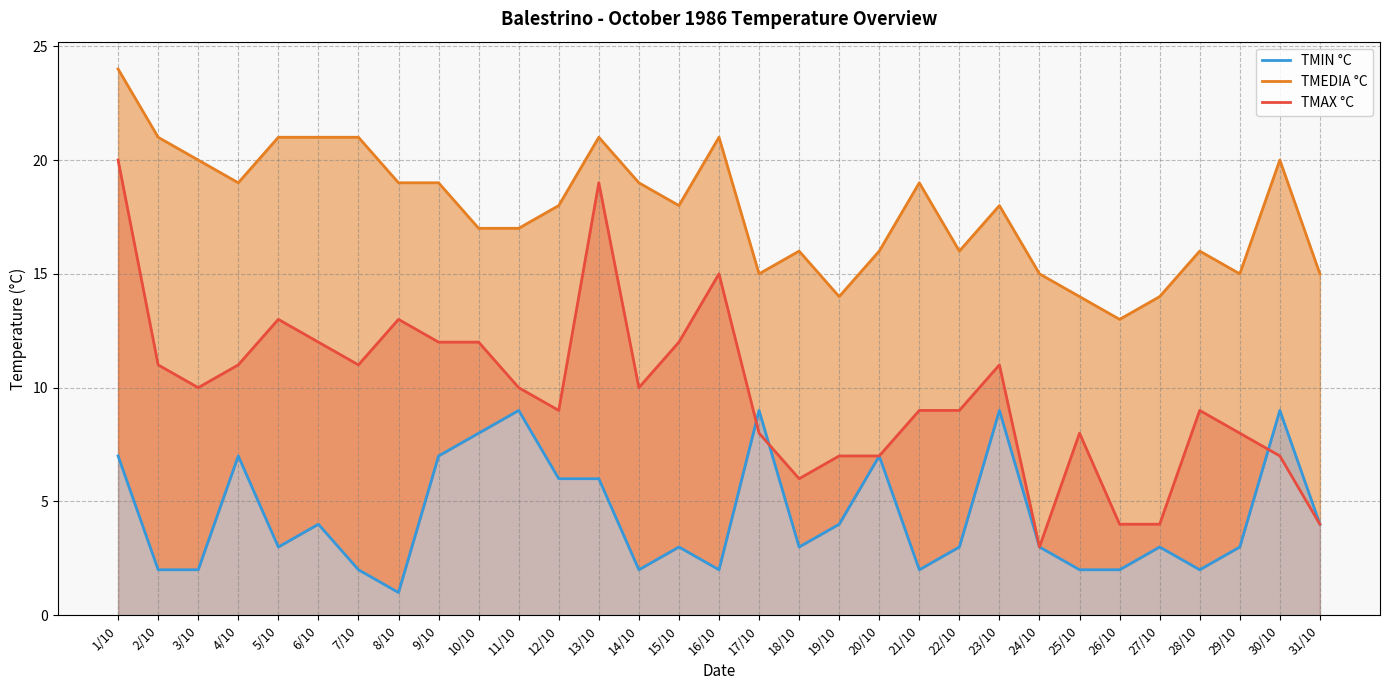

Which series changed the most between 18/10 and 20/10?

TMIN °C